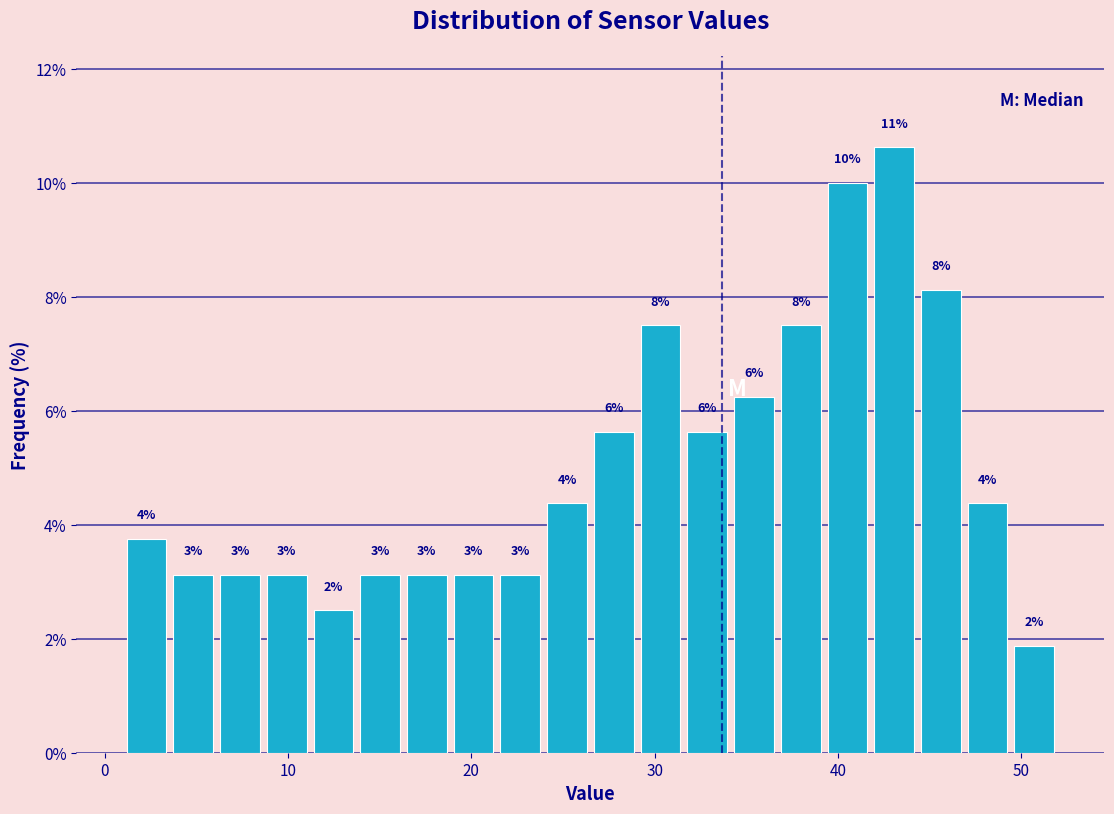

Read against the x-axis, roughly where is the centre of the tallest bar?

43